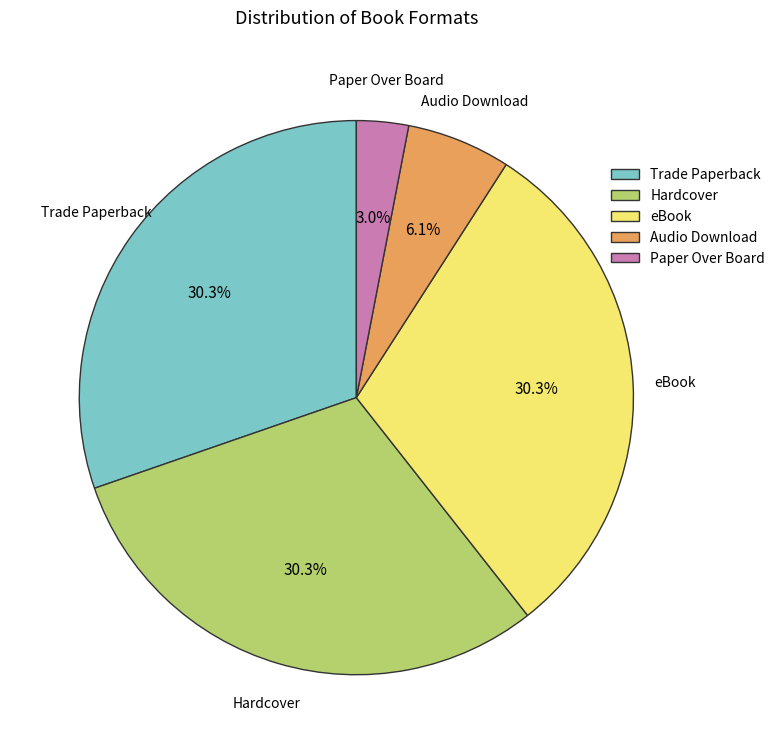

How many segments does this pie chart have?

5